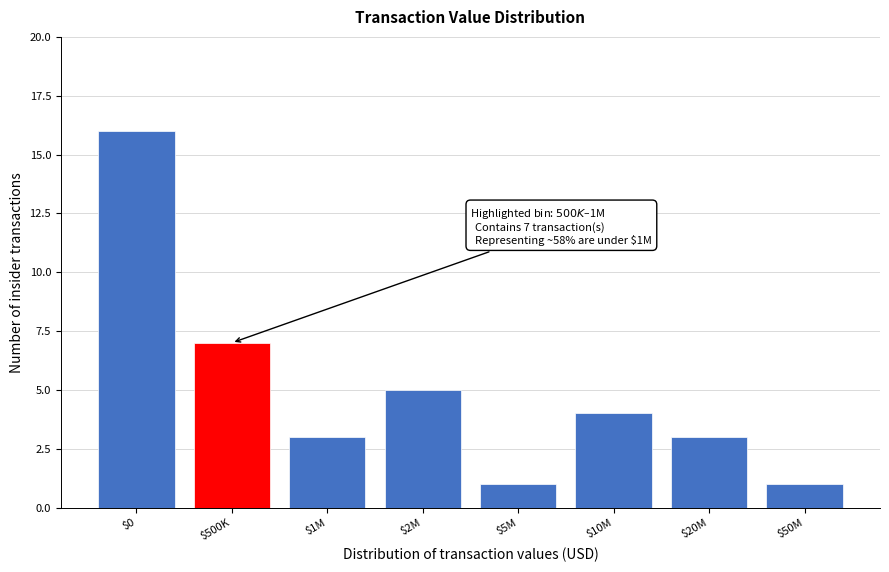

Reading right to left, list all the values displayed in this chart.

1	3	4	1	5	3	7	16